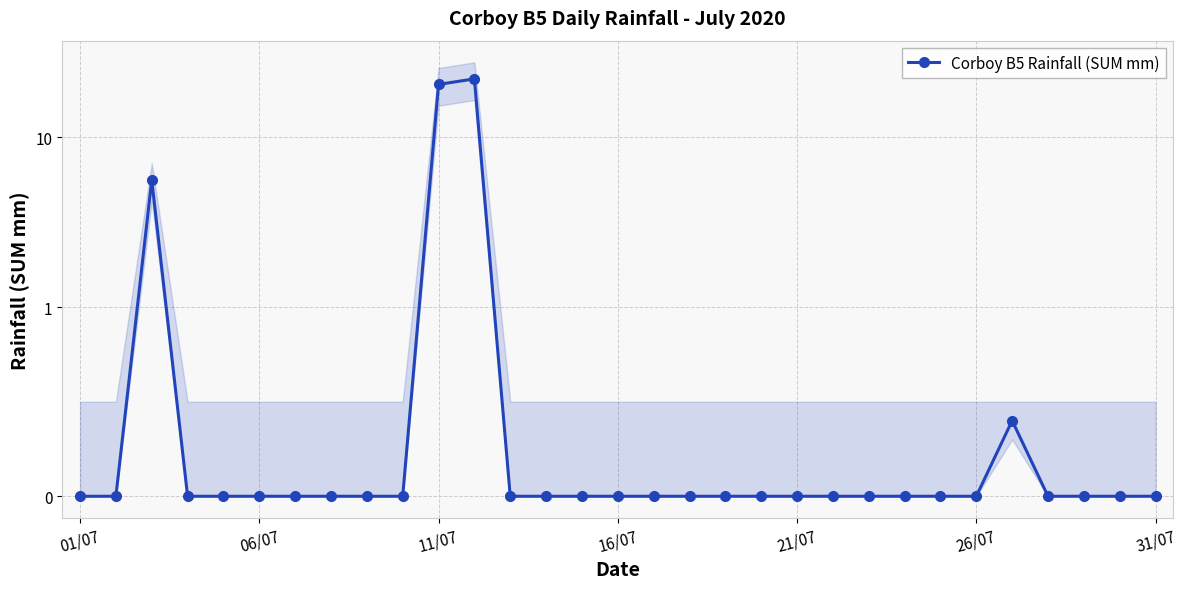

Is this an area chart (filled region under the line)?

No